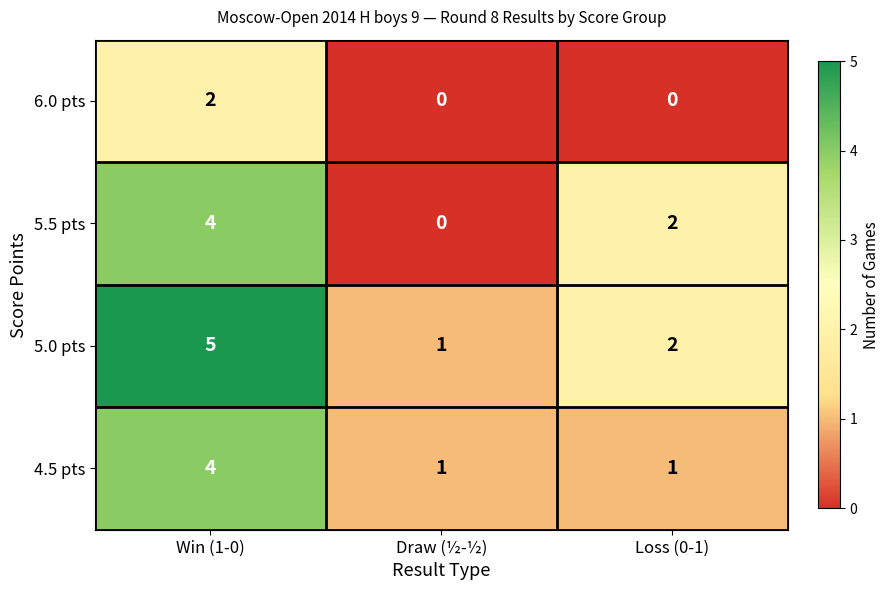

Reading right to left, what are all the values shown in this chart?

6.0 pts: Loss (0-1)=0	Draw (½-½)=0	Win (1-0)=2
5.5 pts: Loss (0-1)=2	Draw (½-½)=0	Win (1-0)=4
5.0 pts: Loss (0-1)=2	Draw (½-½)=1	Win (1-0)=5
4.5 pts: Loss (0-1)=1	Draw (½-½)=1	Win (1-0)=4